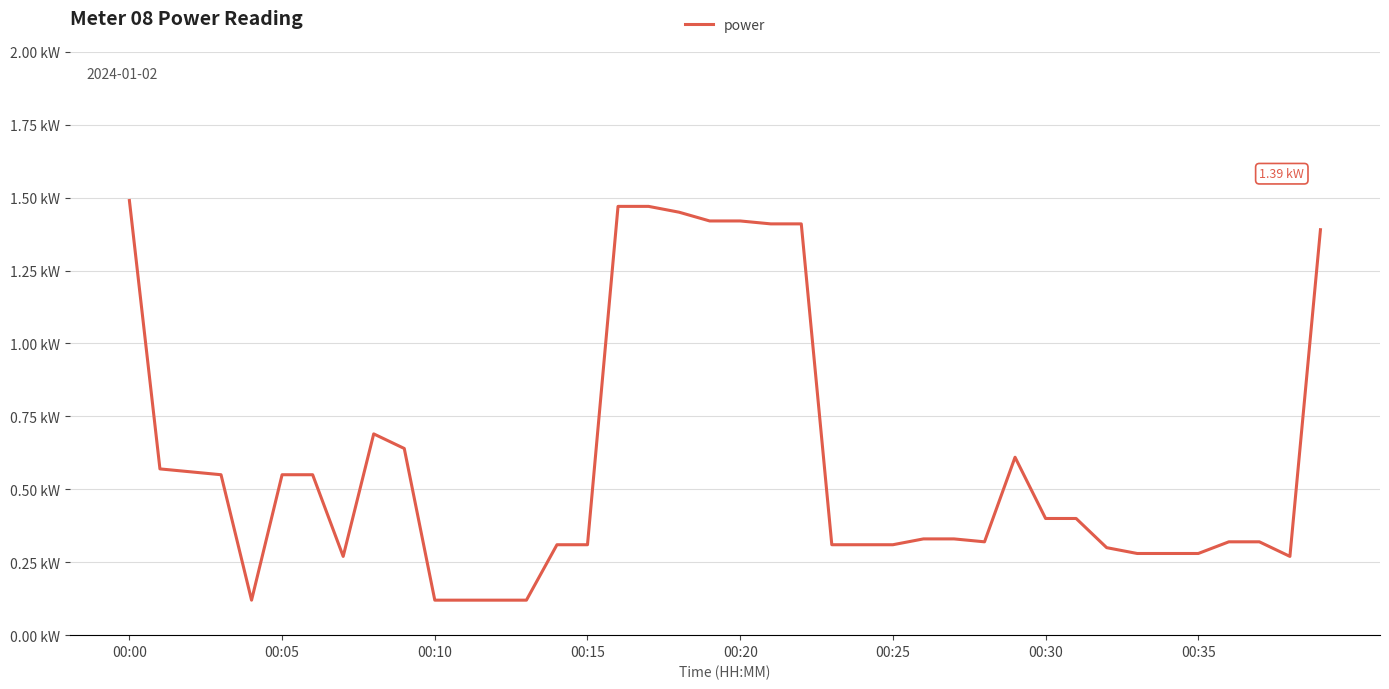

Does the chart display data point markers on the line(s)?

No